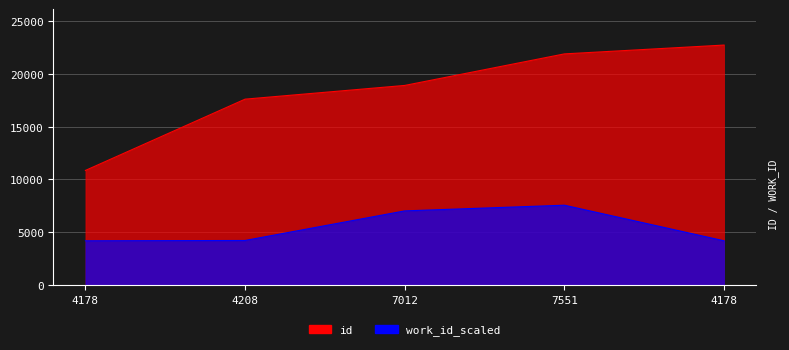

True or false: work_id_scaled and id intersect in this chart.

False